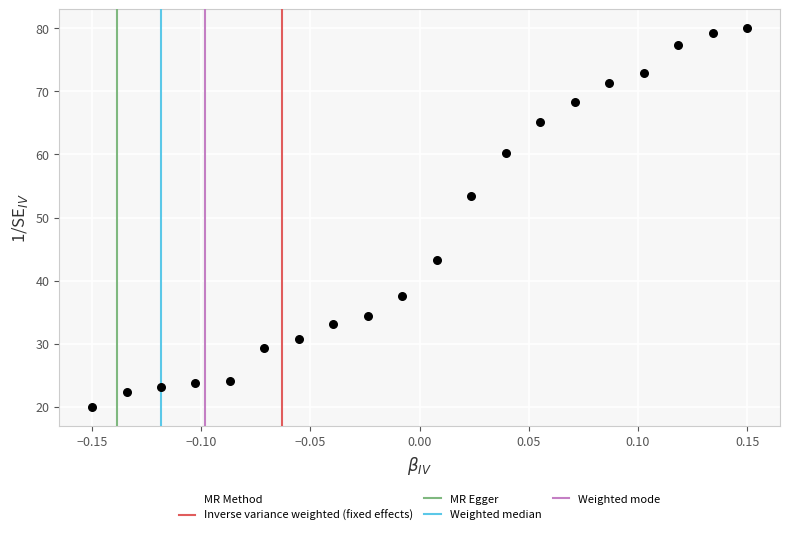

What is the range of X values (max minus min)?

0.3